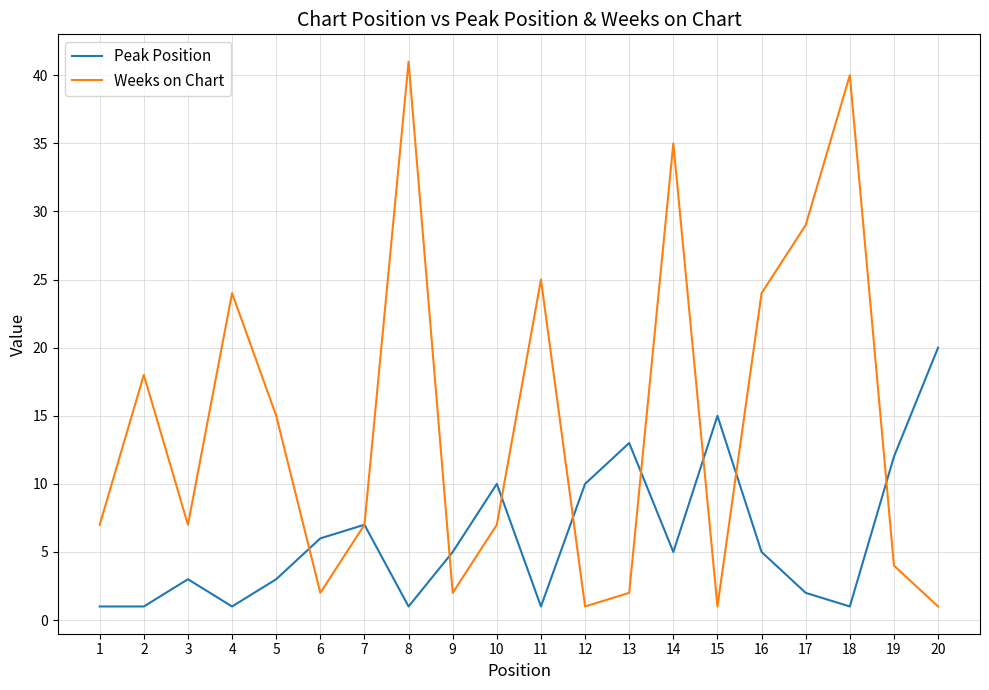

Which category has the highest value in the Weeks on Chart series?

8